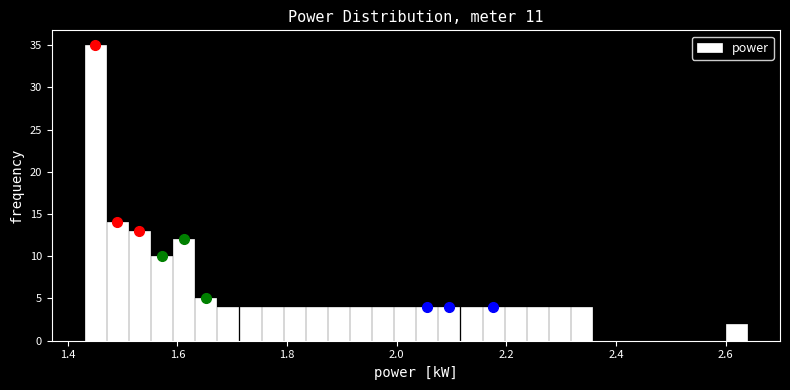

Read against the x-axis, roughly where is the centre of the tallest bar?

1.46